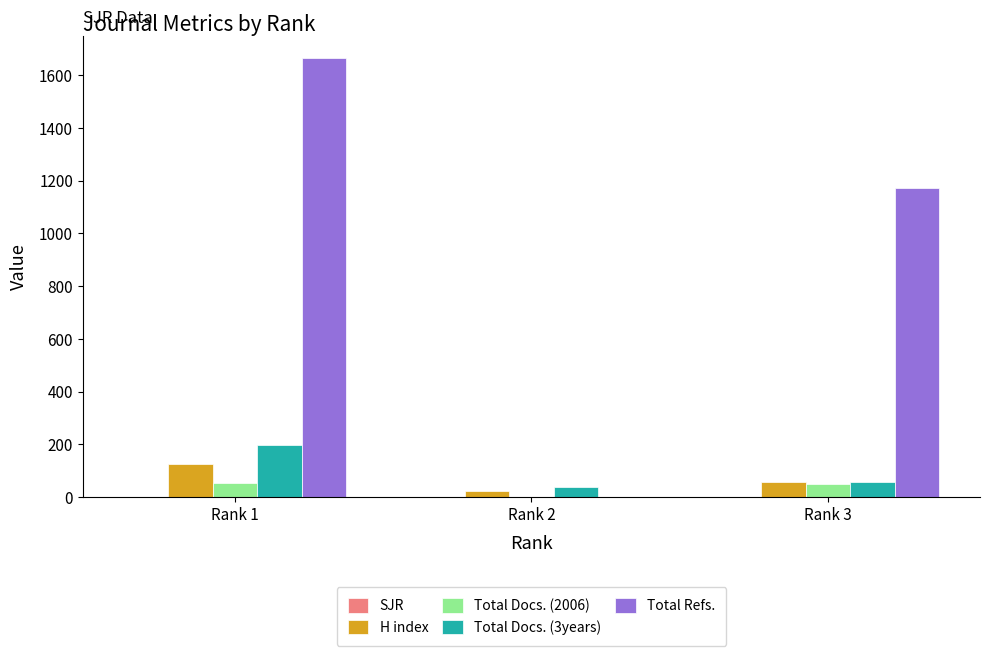

The value of Total Refs. at Rank 3 is 1172.0. True or false?

True